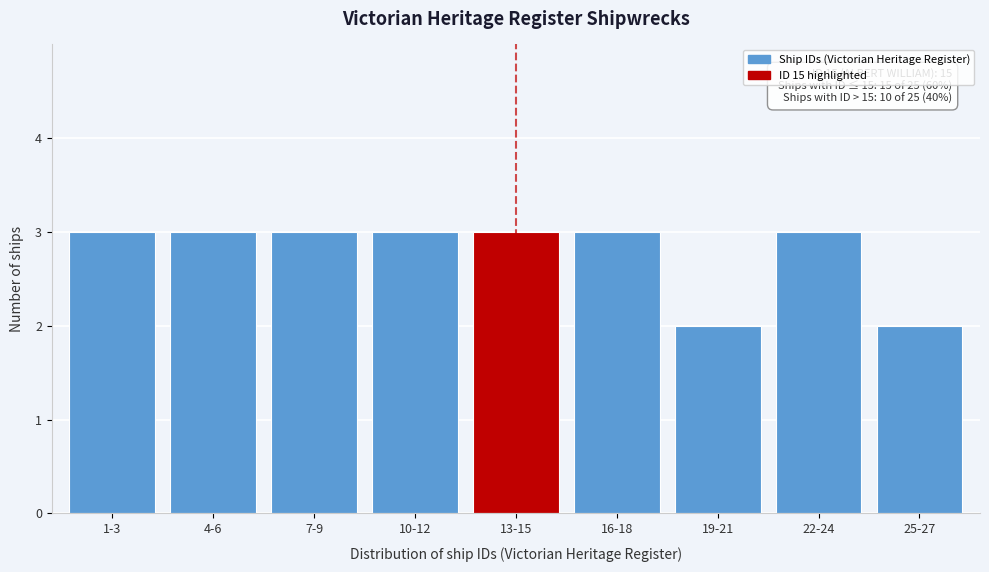

Reading left to right, what are all the values shown in this chart?

1-3=3	4-6=3	7-9=3	10-12=3	13-15=3	16-18=3	19-21=2	22-24=3	25-27=2